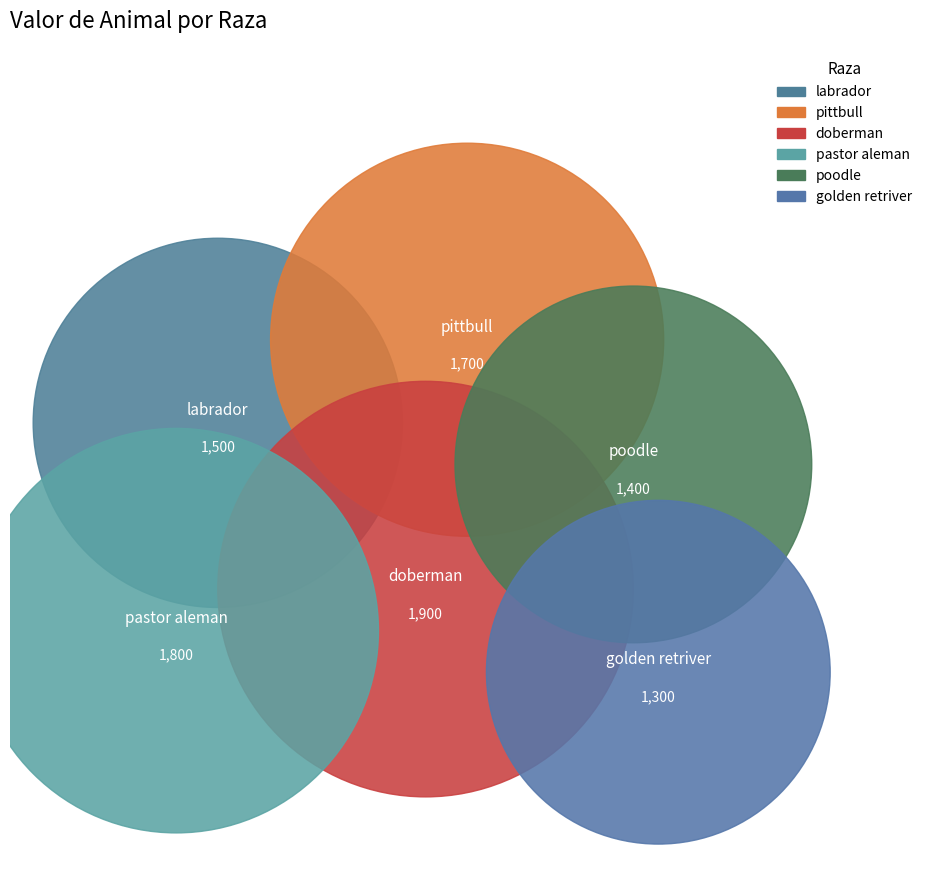

What is the change in value from poodle to golden retriver?

-100